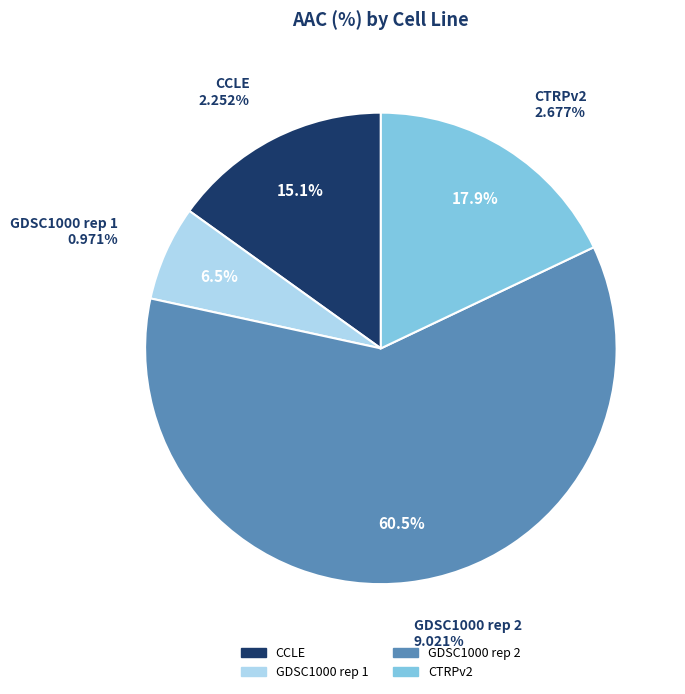

What is the change in value from GDSC1000 rep 2 to CTRPv2?

-6.3